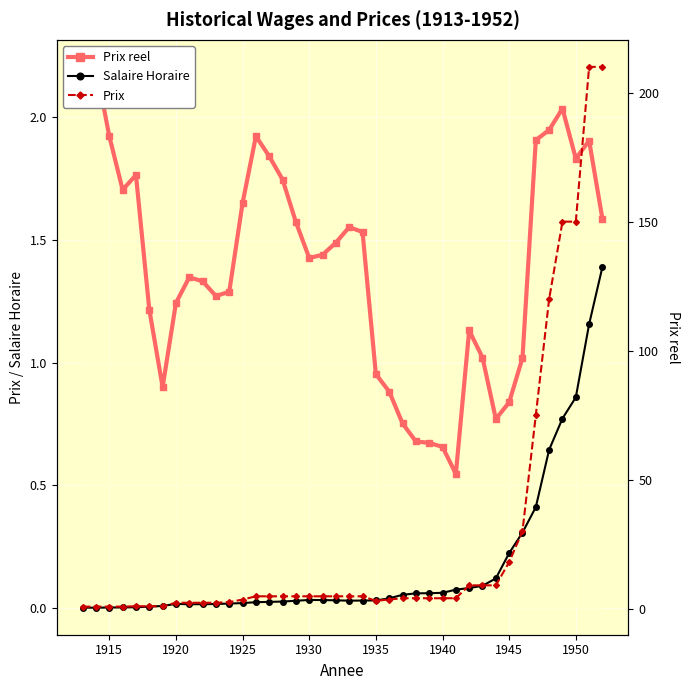

The value of Prix reel at 1935 is 0.8. True or false?

False